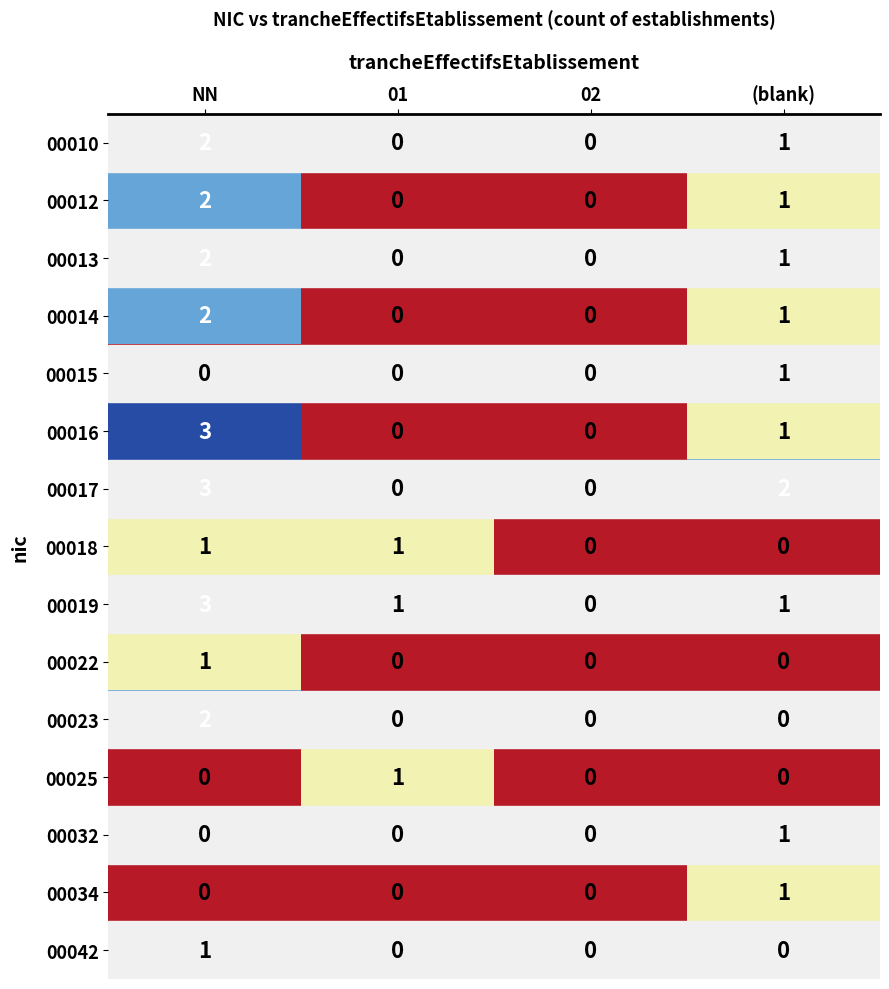

What is the difference between the 00016 values at 01 and NN?

3